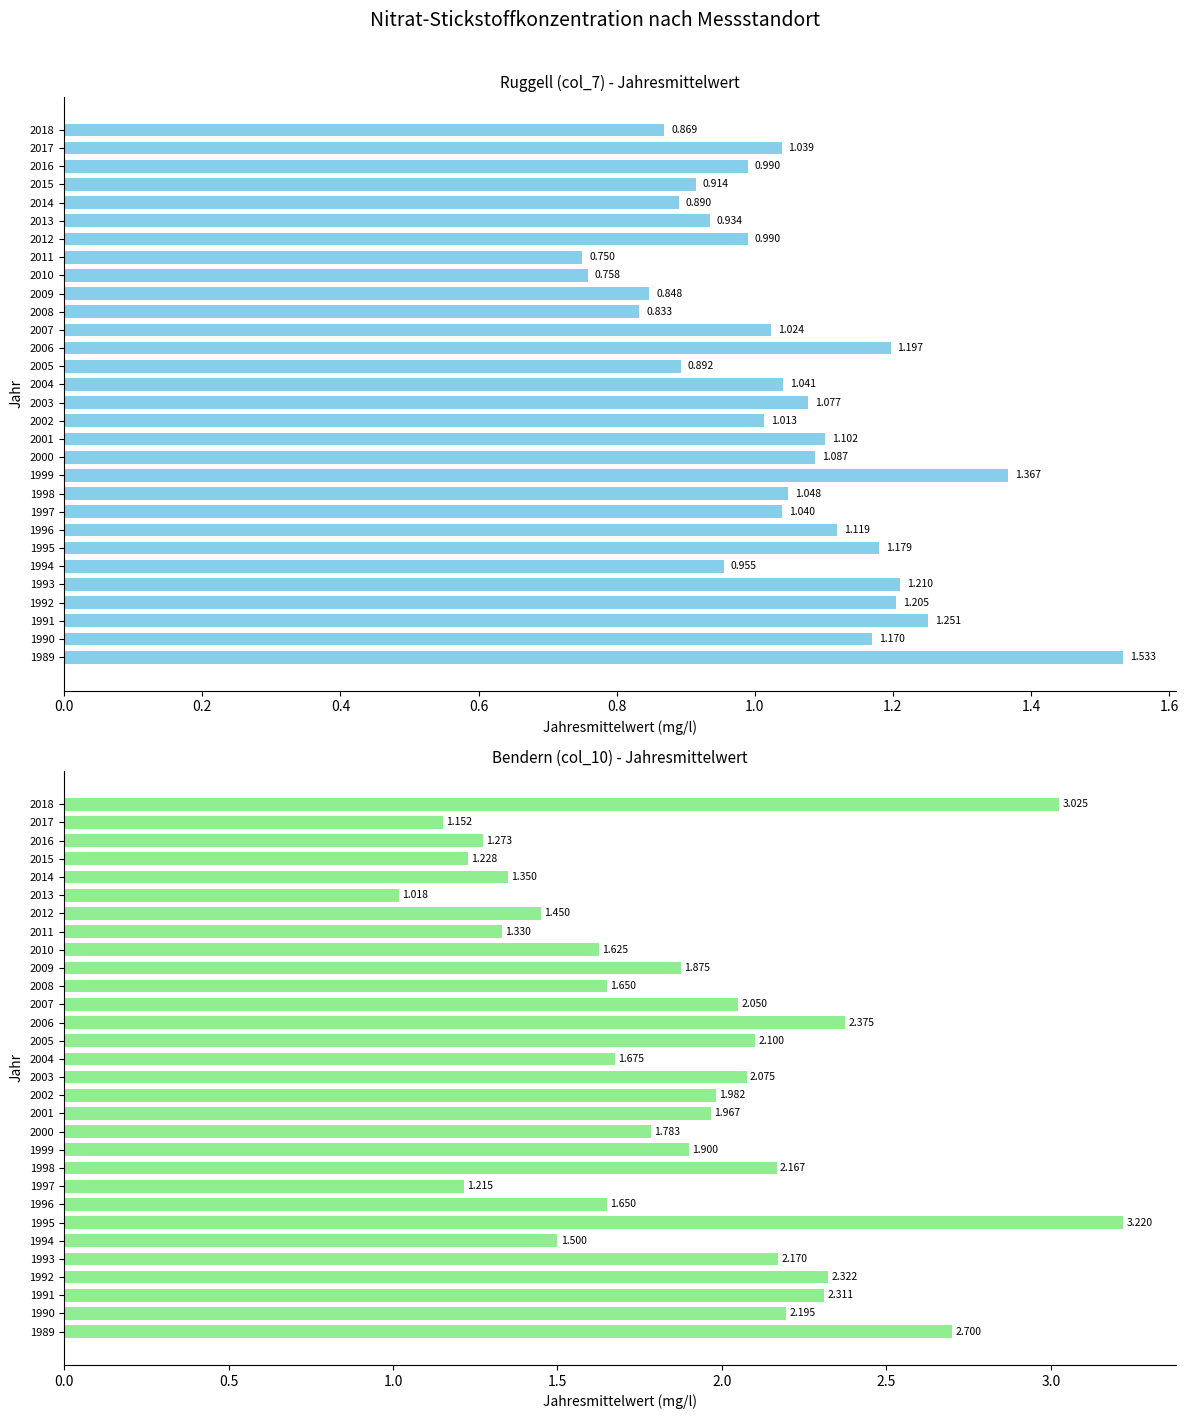

Which series has the largest total across all categories?

Bendern (col_10)